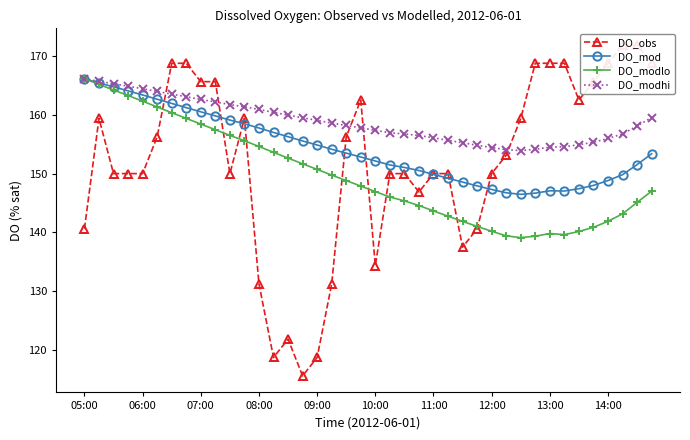

Is it true that DO_mod equals 66.7 at 14:00?

False